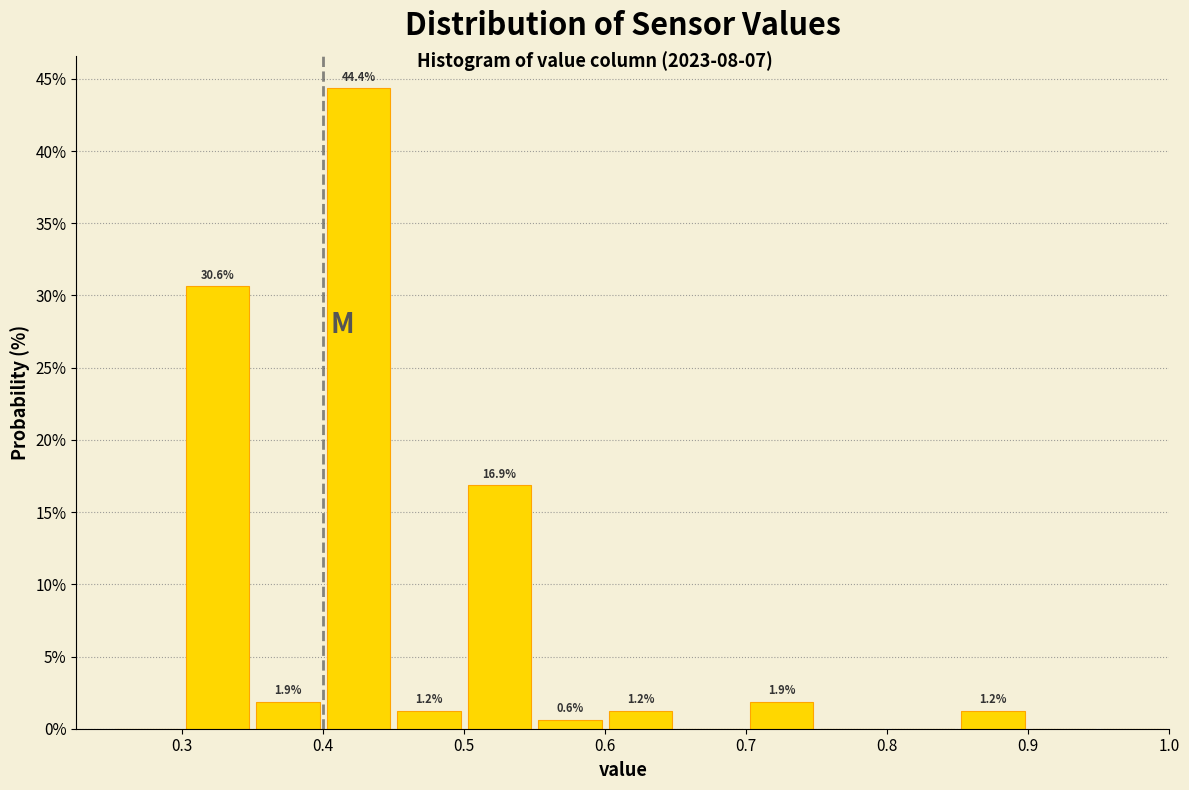

Which range on the x-axis has the tallest bar?

0.40 to 0.45